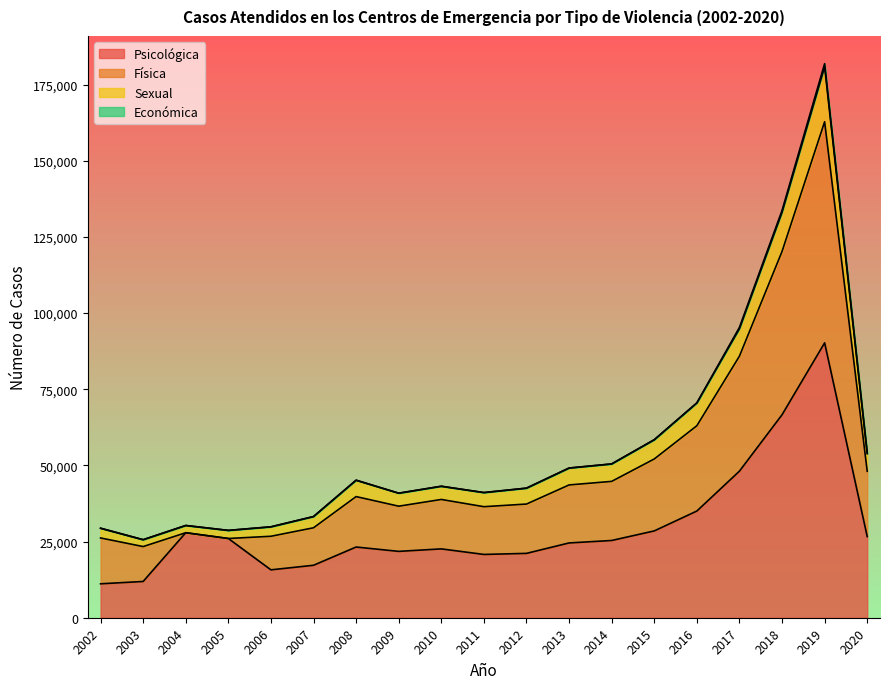

What is the value of the Psicológica point at the 17th from the left?

66628